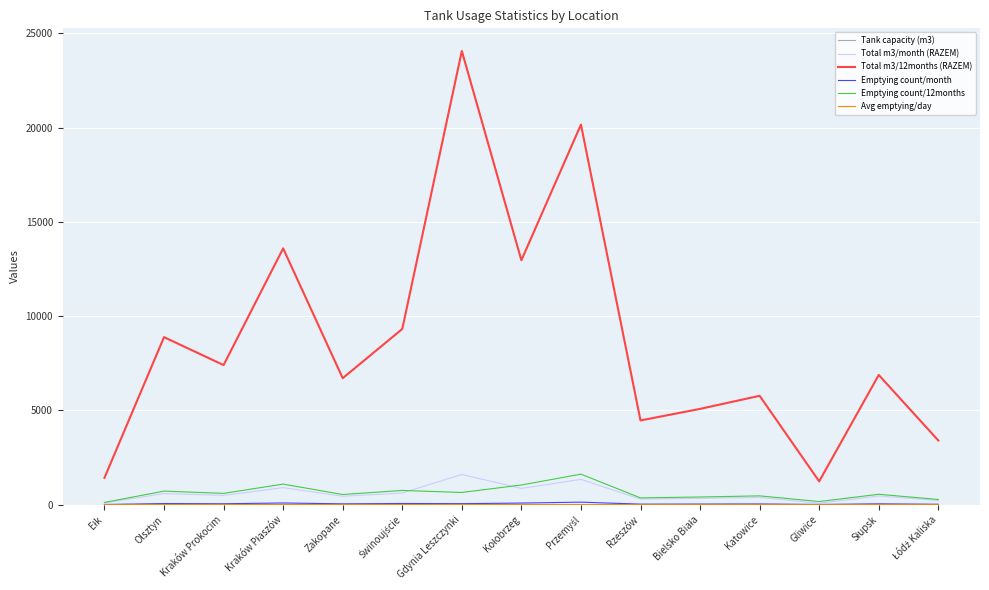

The value of Total m3/12months (RAZEM) at Kraków Prokocim is 4653.0. True or false?

False